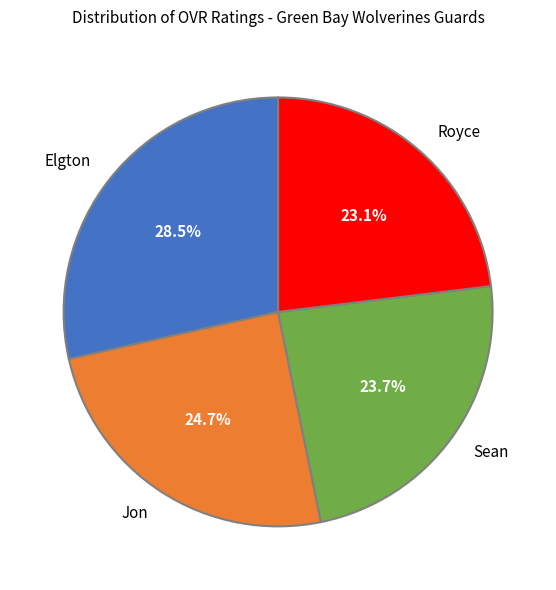

Does Sean represent more than half of the total?

No